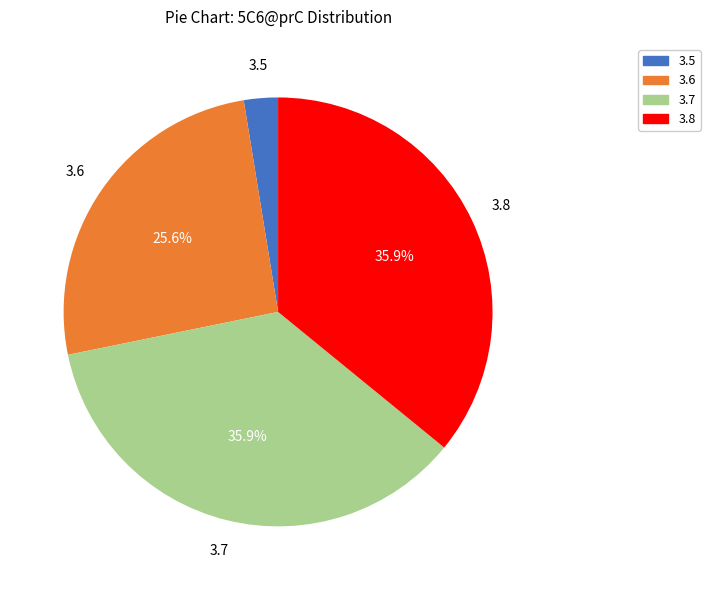

Does 3.8 represent more than half of the total?

No